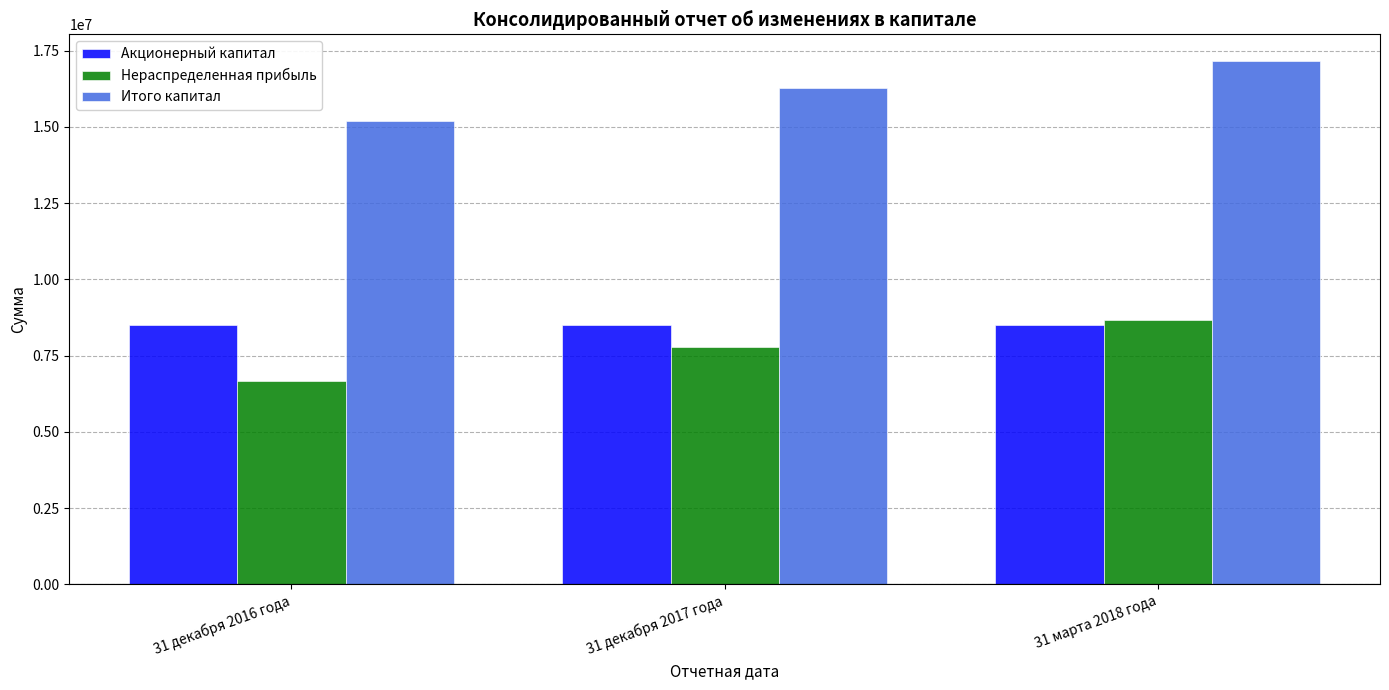

True or false: Нераспределенная прибыль has a value of 15451826.6 at 31 марта 2018 года.

False